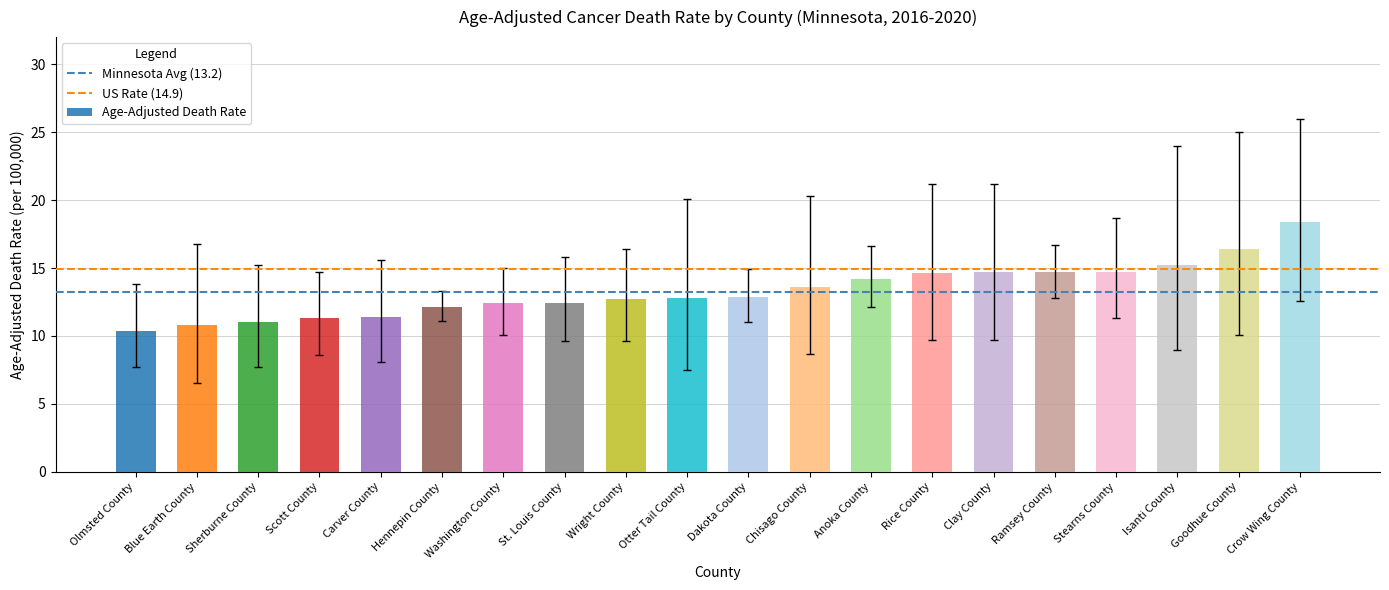

Which label corresponds to the largest value in the chart?

Crow Wing County